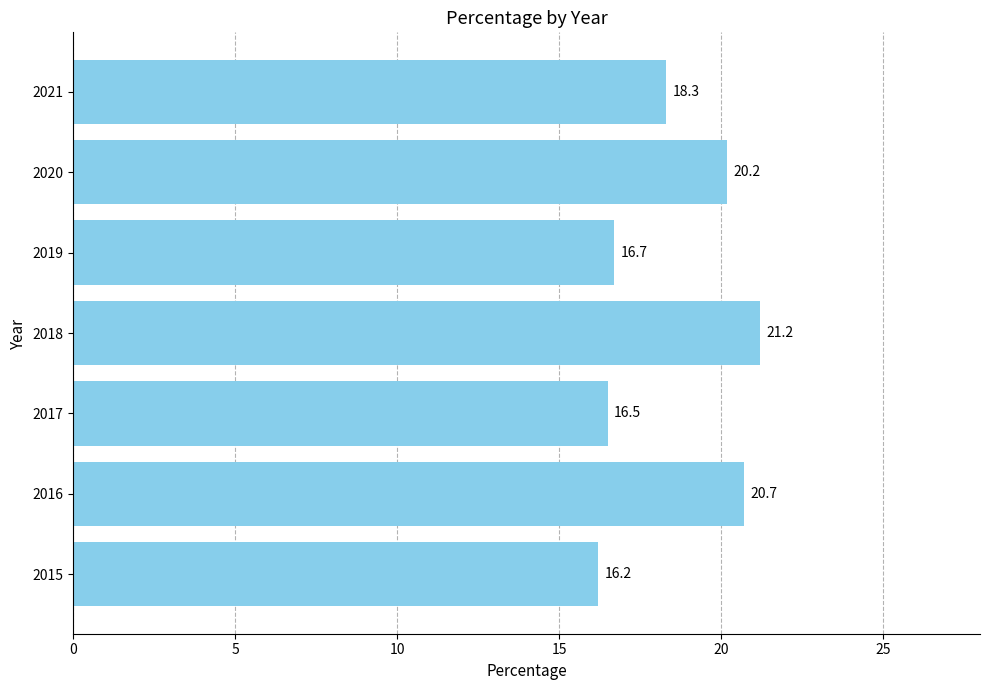

What is the average value?

18.5